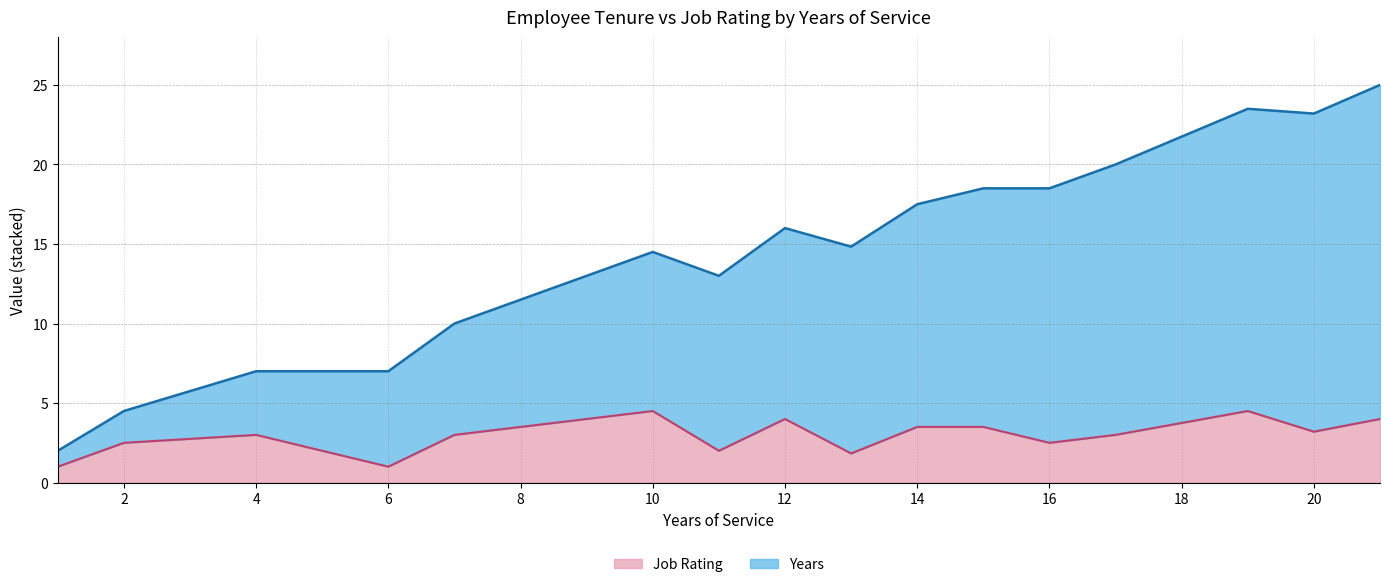

True or false: Years and Job Rating cross at least once.

False